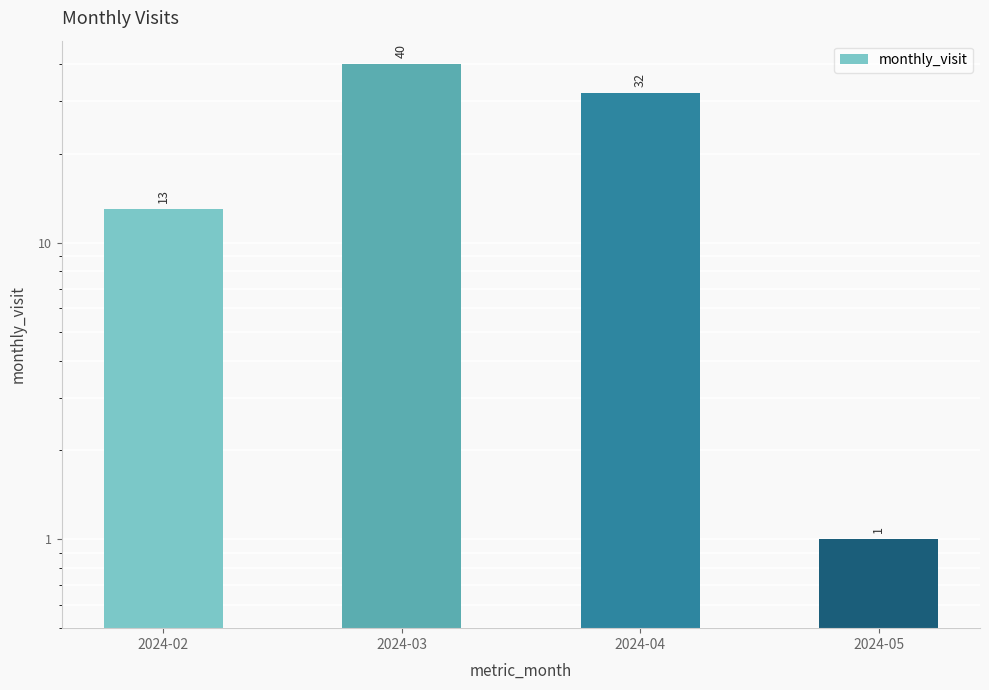

The chart shows a value of 18 at 2024-03. True or false?

False